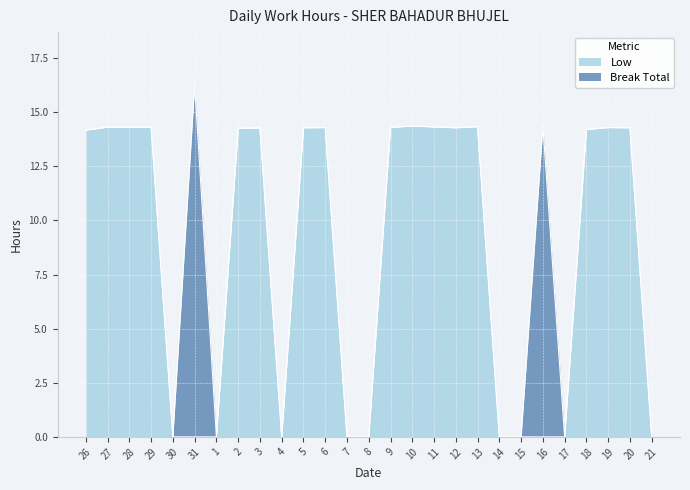

How many points are lower than both their immediate neighbors (excluding endpoints)?

3